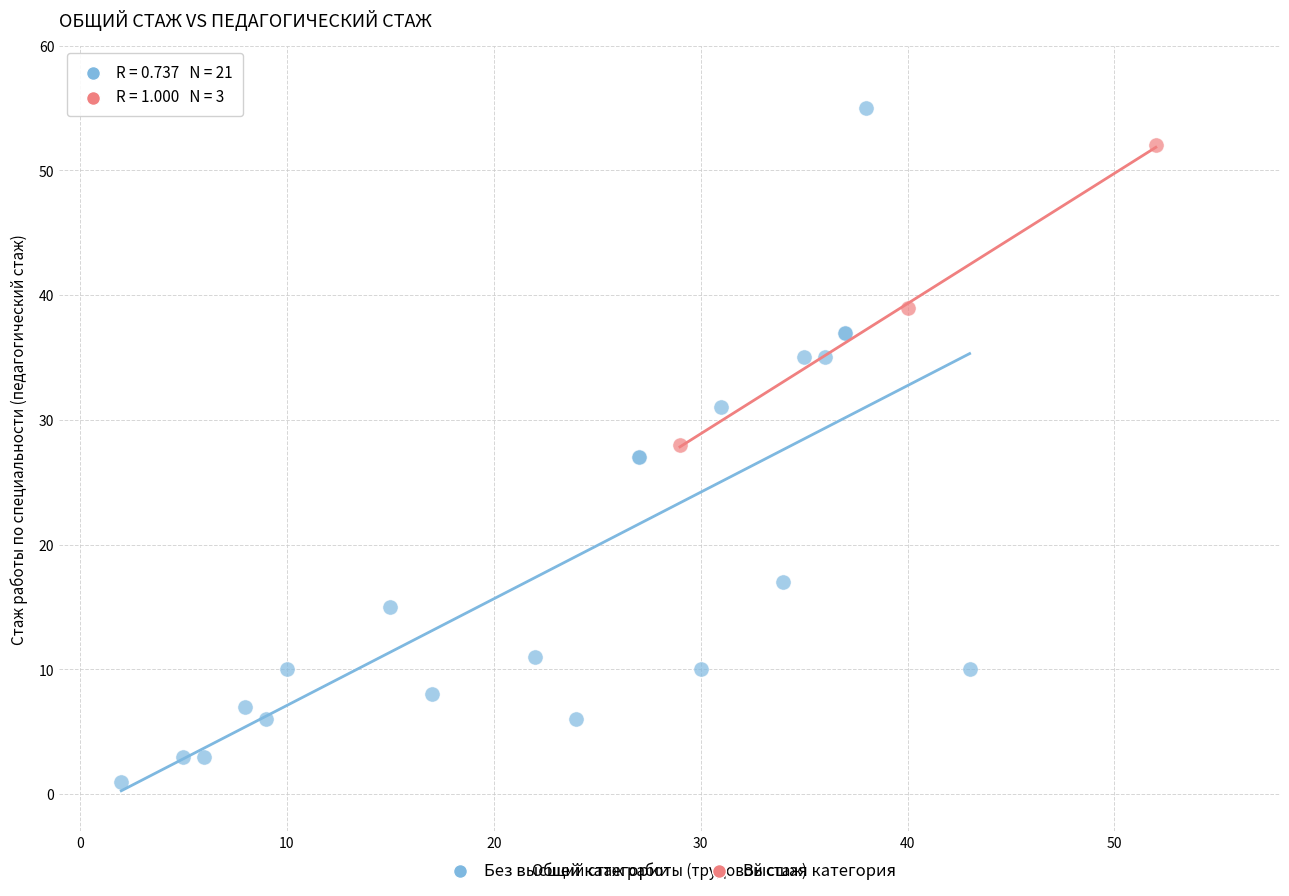

Which series has the widest spread of Y values?

Без высшей категории